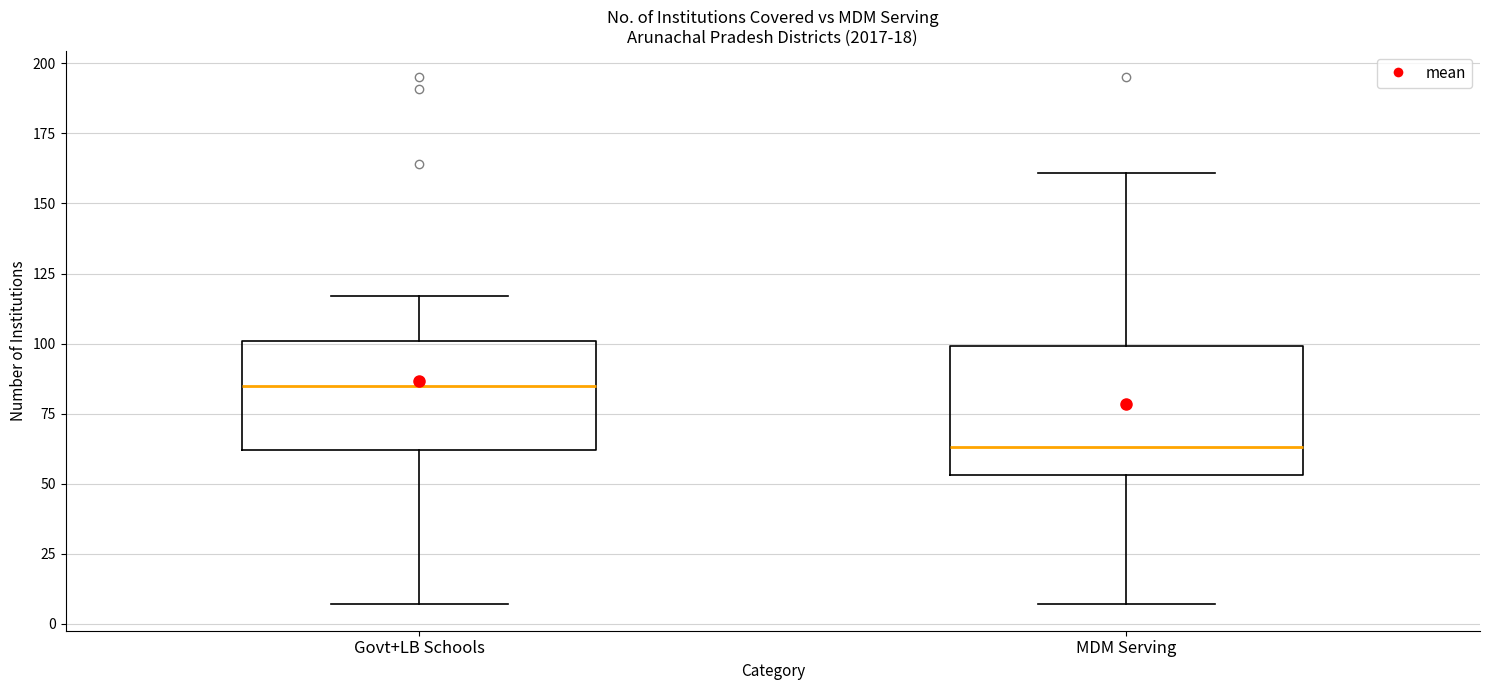

Where is the lower edge of the box for Govt+LB Schools on the y-axis? The values are not printed on the chart, so give them approximately, as read against the axis.

60